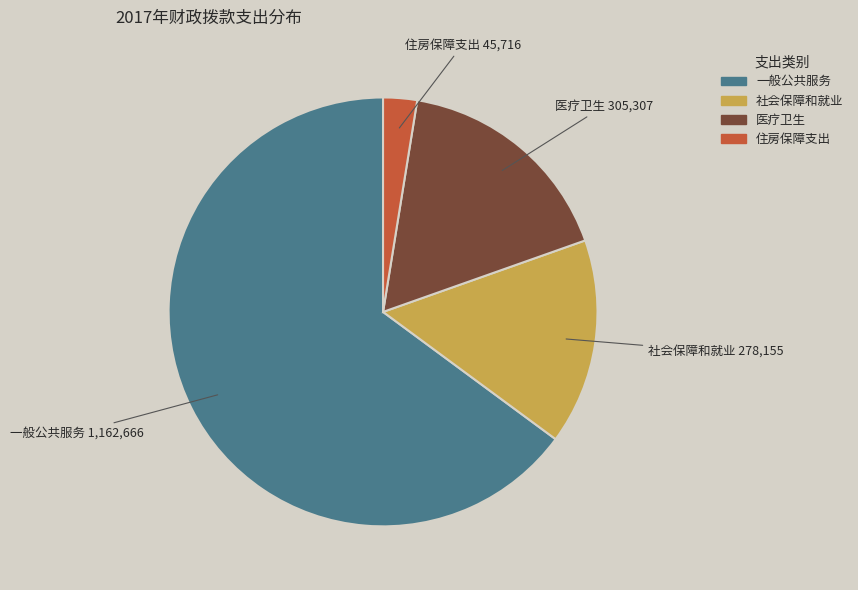

Is there a majority slice in this chart?

Yes